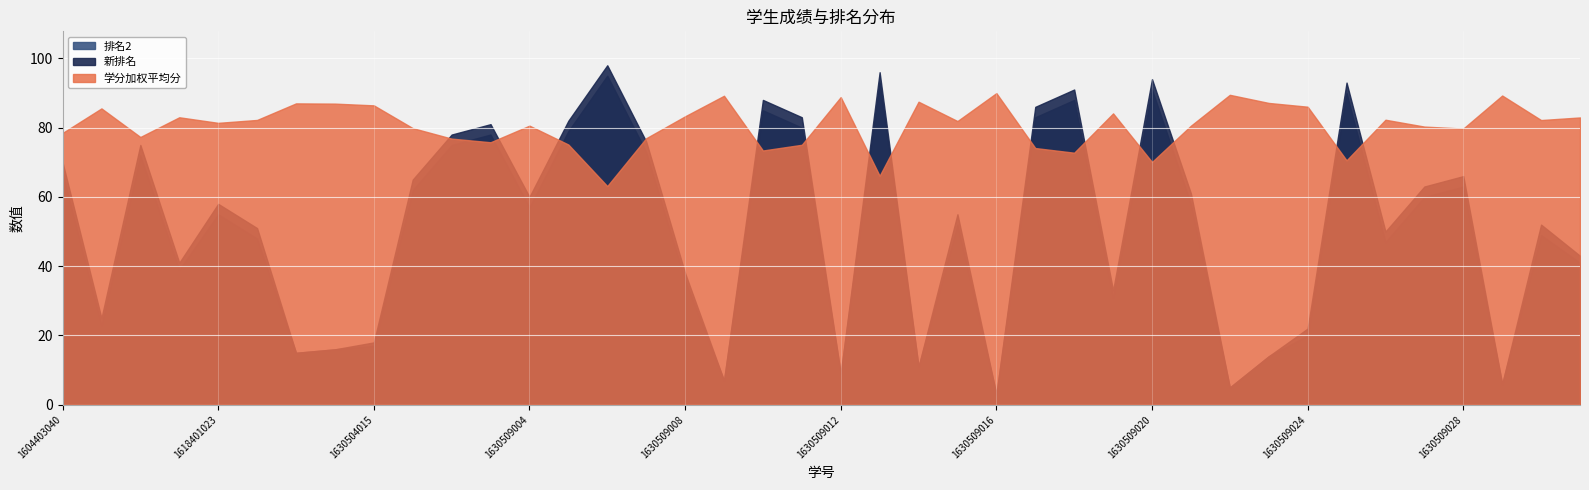

Where does the 学分加权平均分 series first go above 81?

1609404052